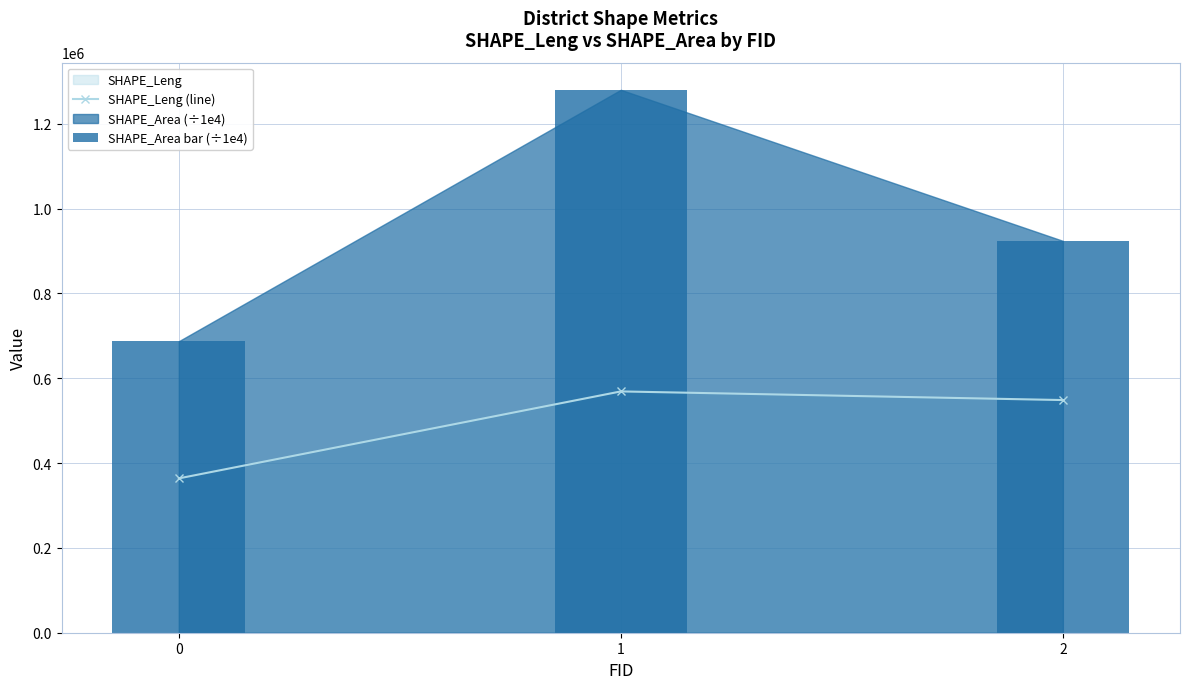

What is the smallest value displayed?

363932.2